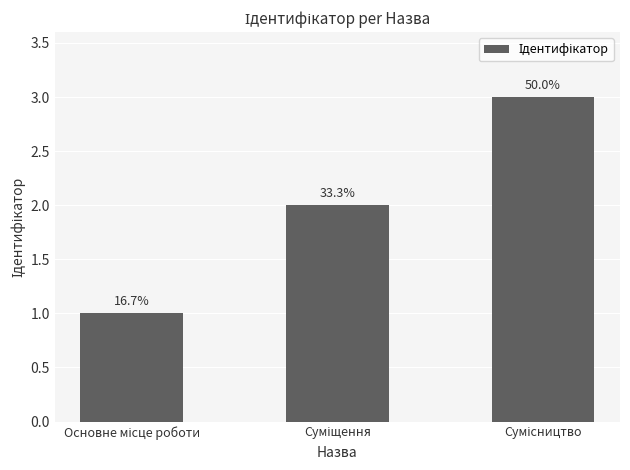

What is the change in value from Основне місце роботи to Сумісництво?

+2